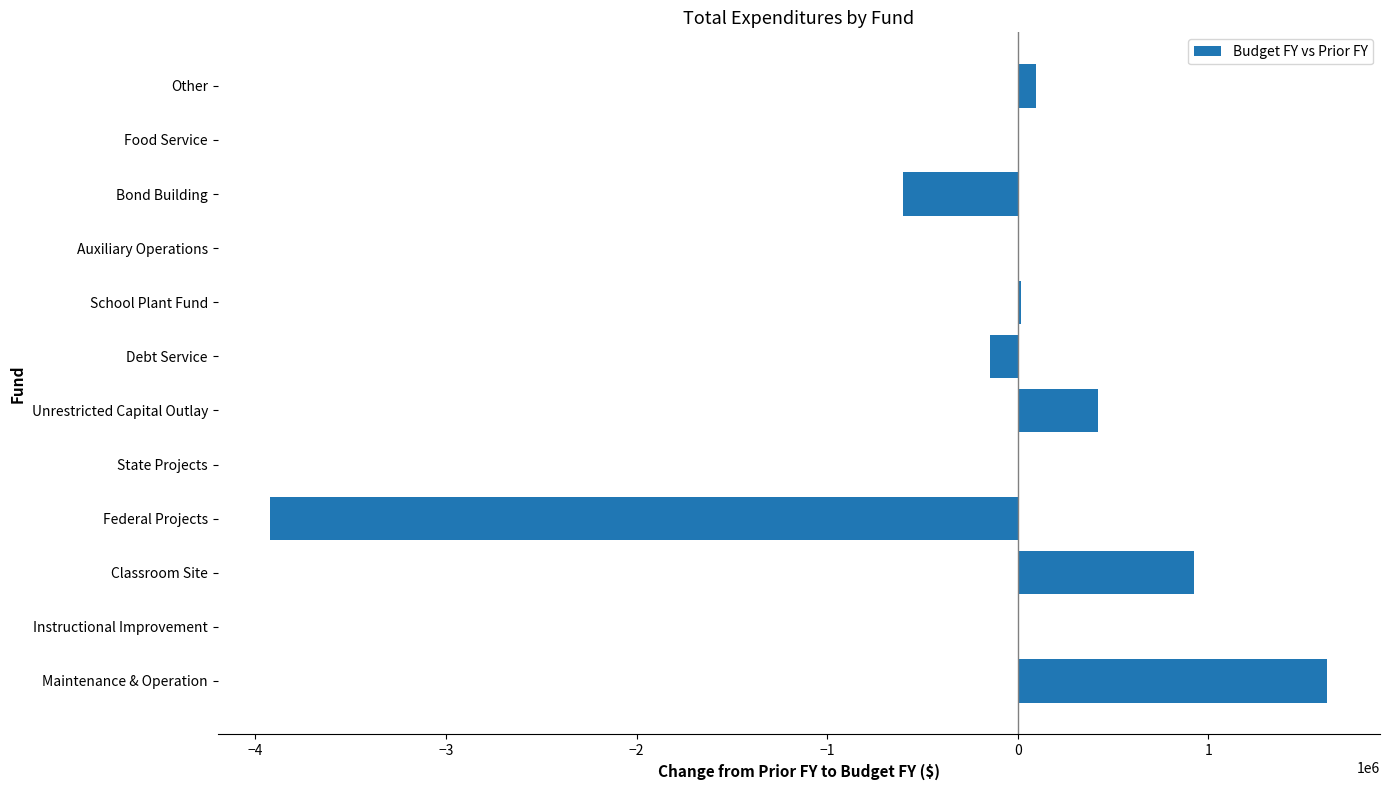

What is the greatest value displayed?

1622557